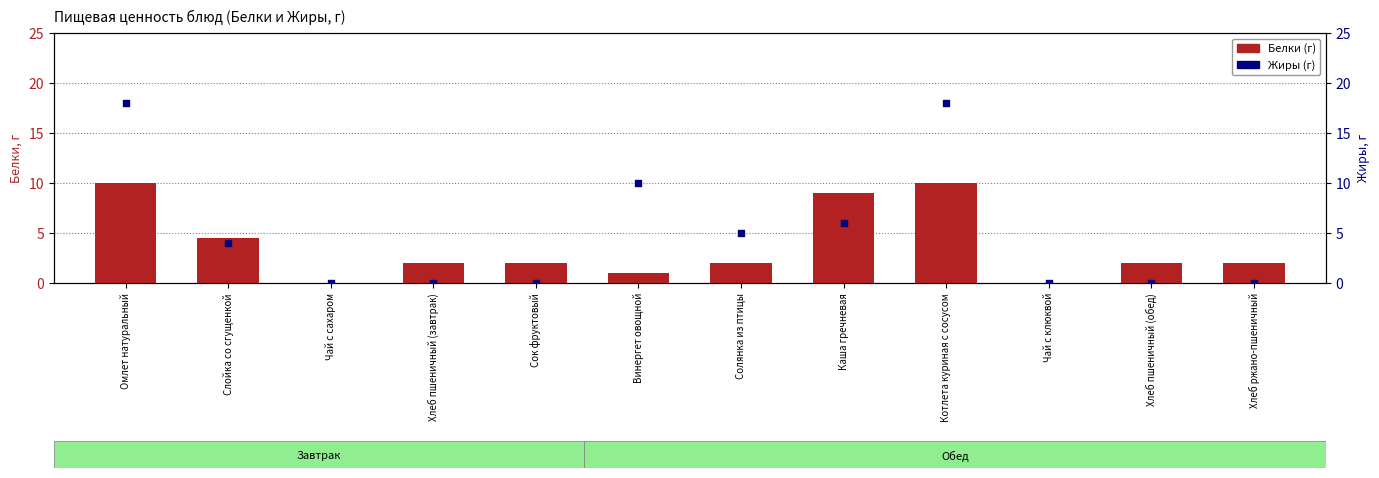

What is the total value across all series at Солянка из птицы?

7.0